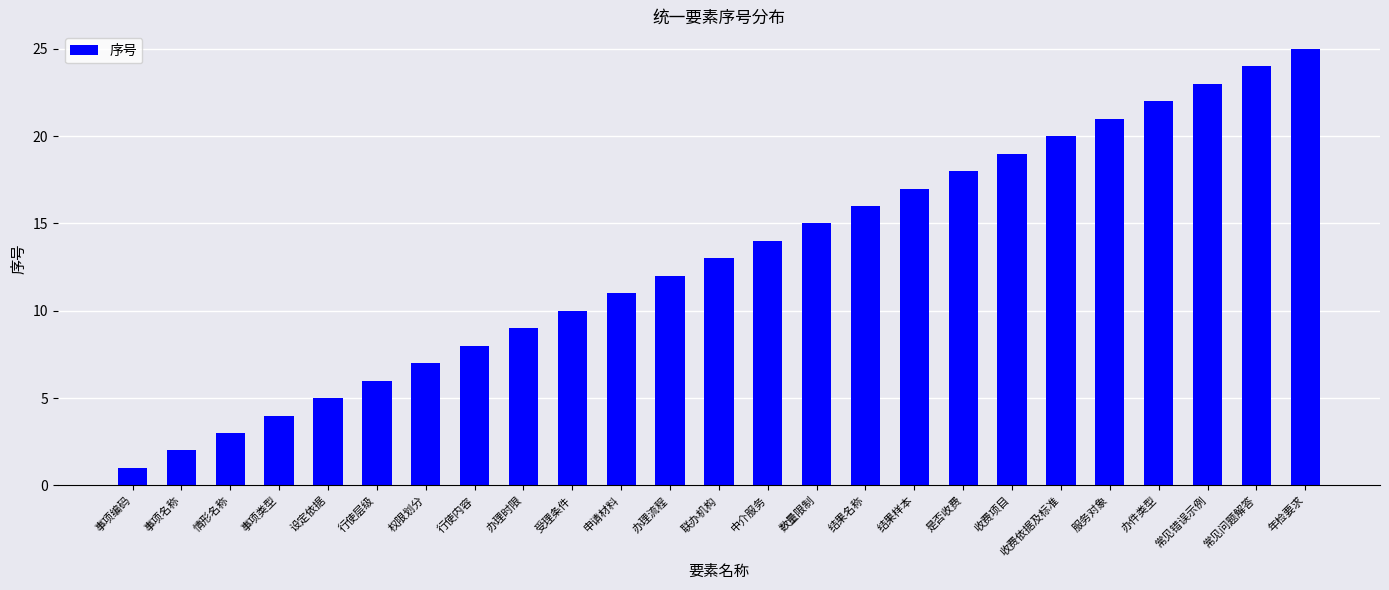

Read the value at 权限划分.

7